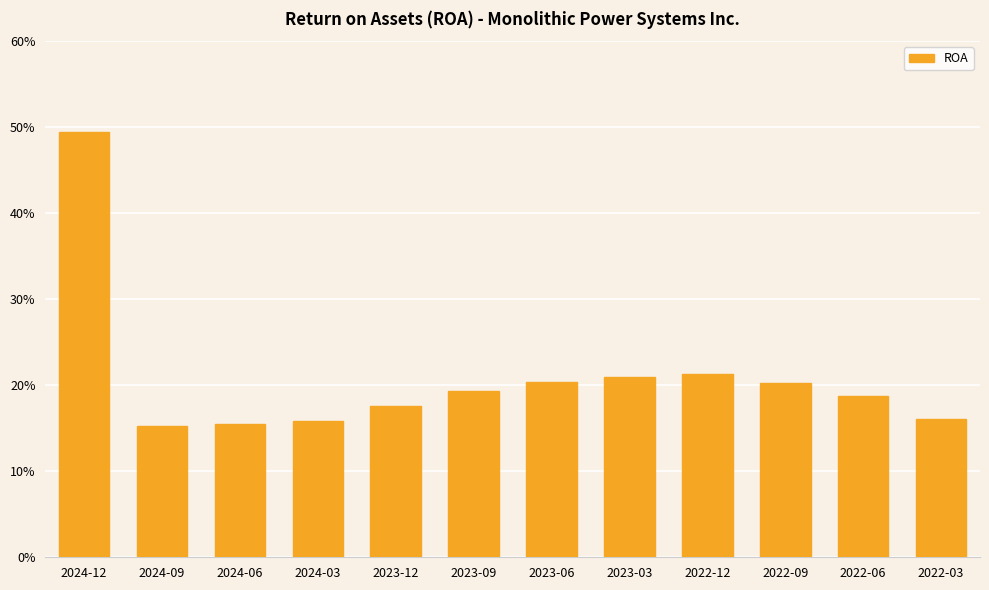

Are the bars horizontal?

No